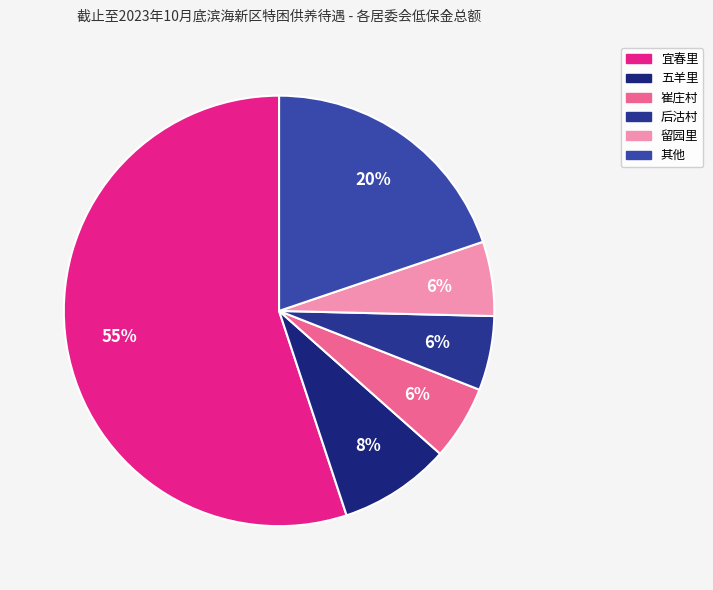

How many slices are in this pie chart?

6